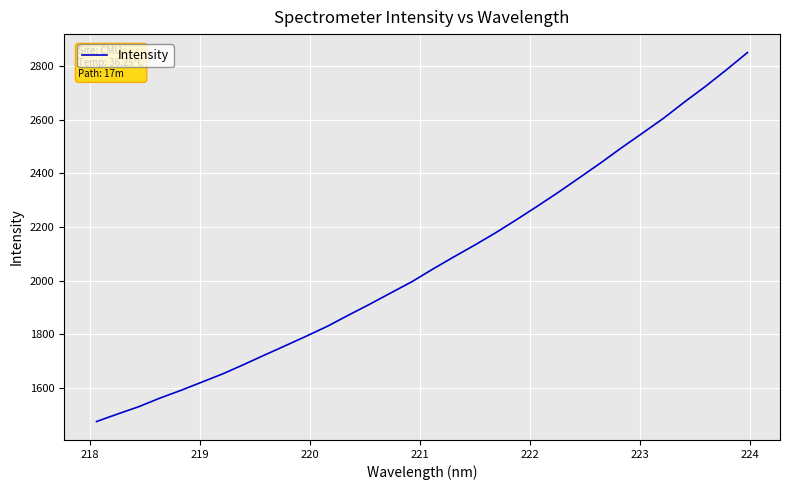

How many lines are shown in the chart?

1